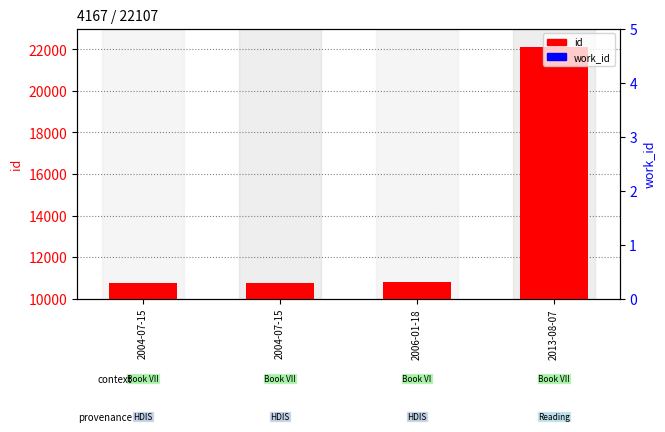

At which category is the sum across all series the highest?

2013-08-07